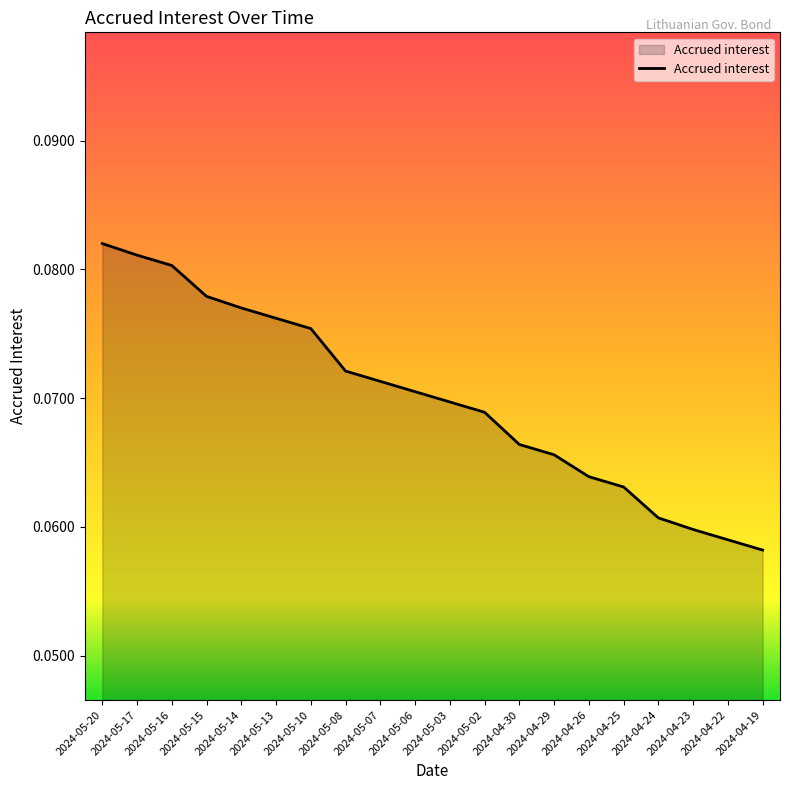

What position from the right is 2024-05-15?

17